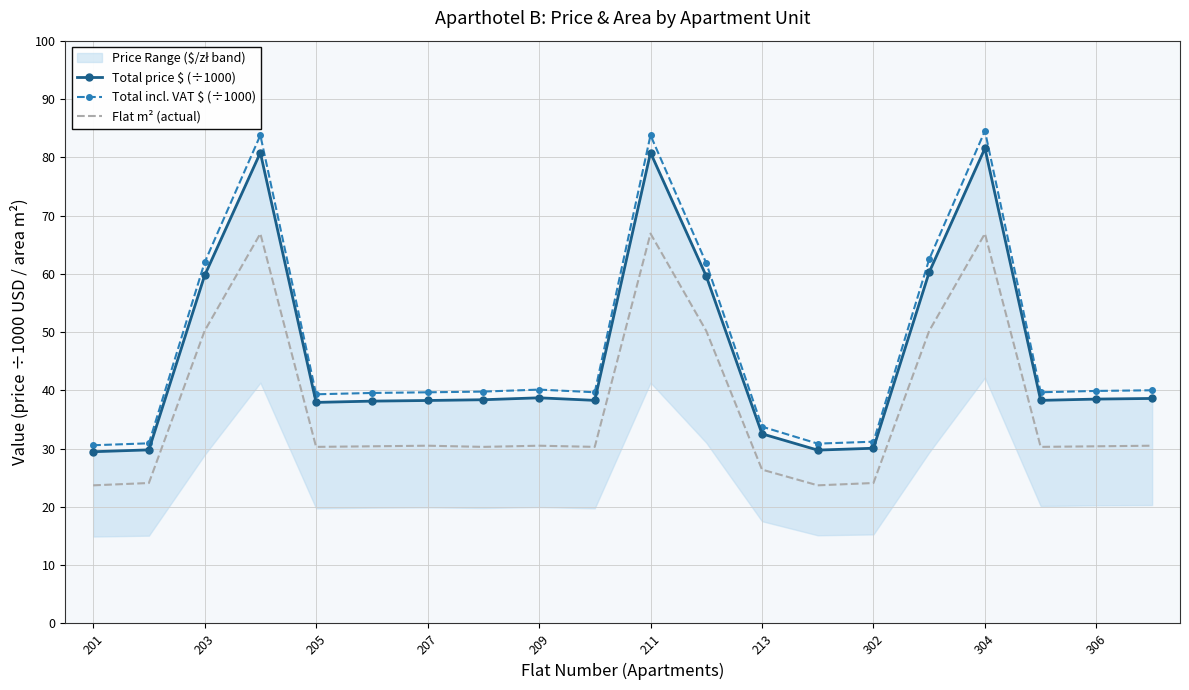

True or false: Flat m² (actual) and Total price $ (÷1000) intersect in this chart.

False